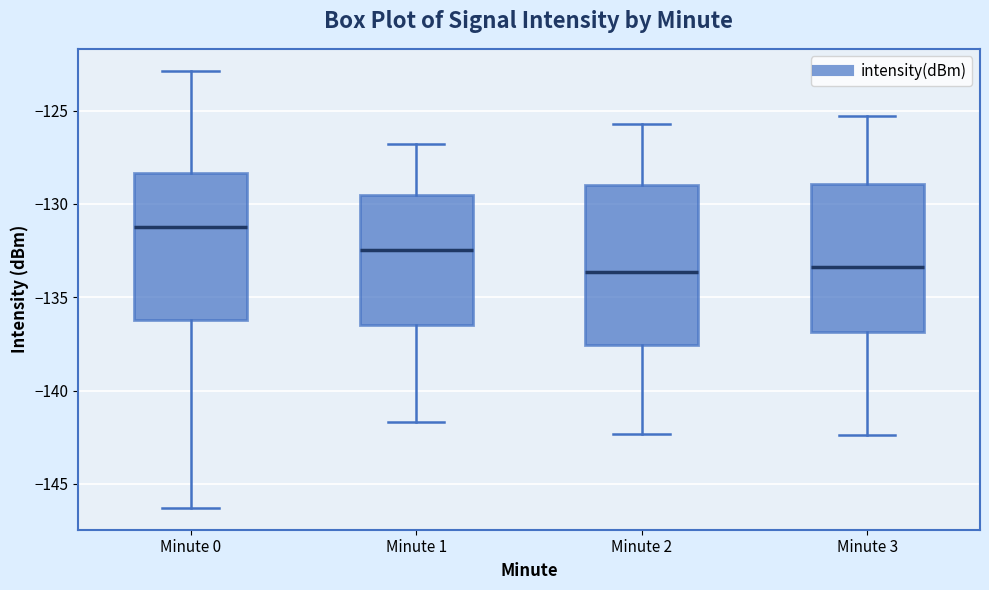

Which box has the highest median line?

Minute 0